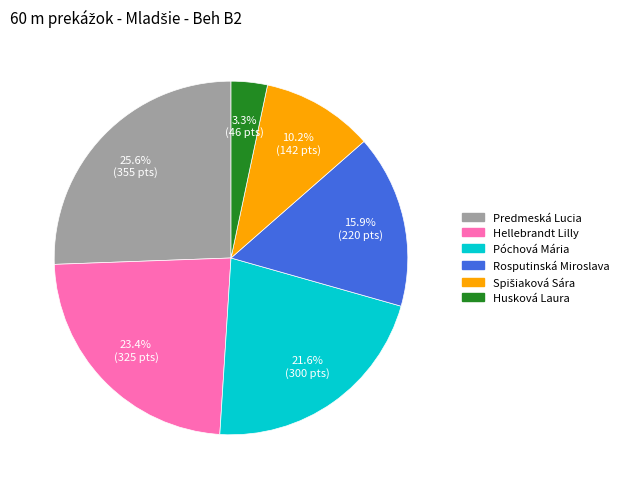

Does Hellebrandt Lilly represent more than half of the total?

No